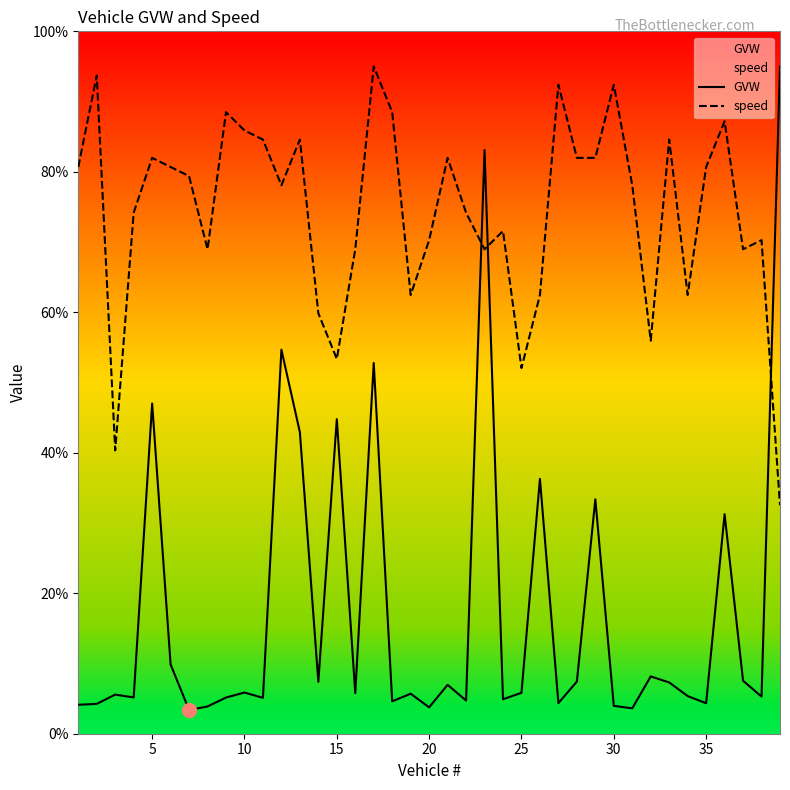

How many times do speed and GVW cross each other?

3